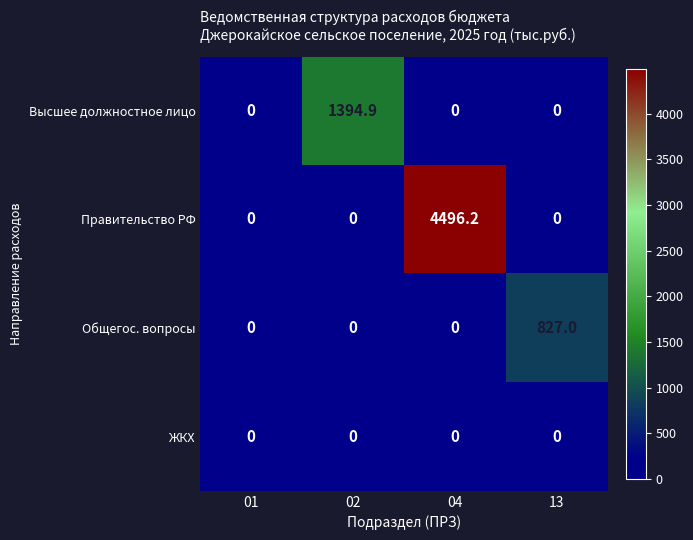

Rank the series by their maximum value, from highest to lowest.

Правительство РФ, Высшее должностное лицо, Общегос. вопросы, ЖКХ